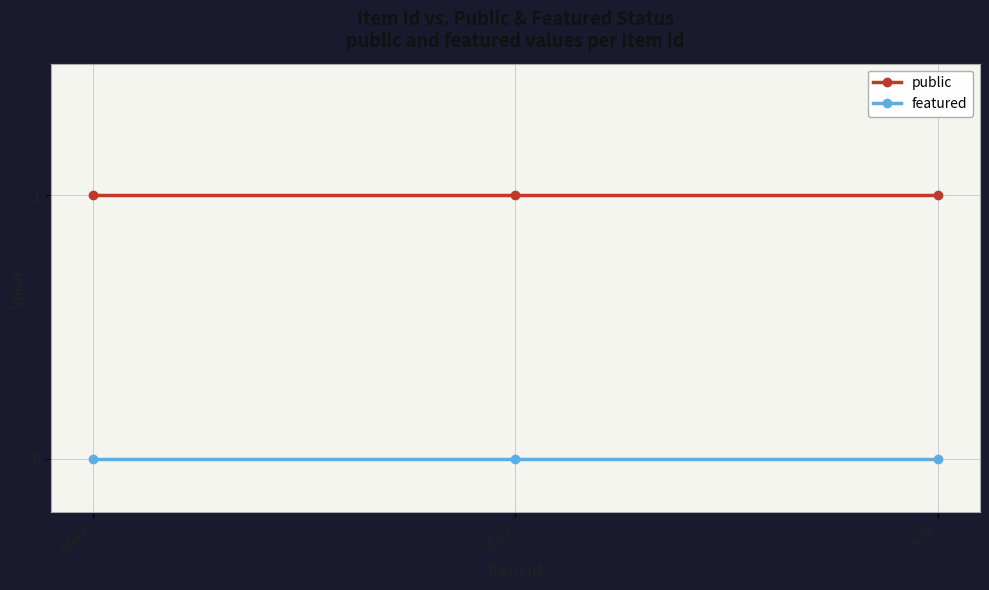

Rank the series by their average value, from lowest to highest.

featured, public